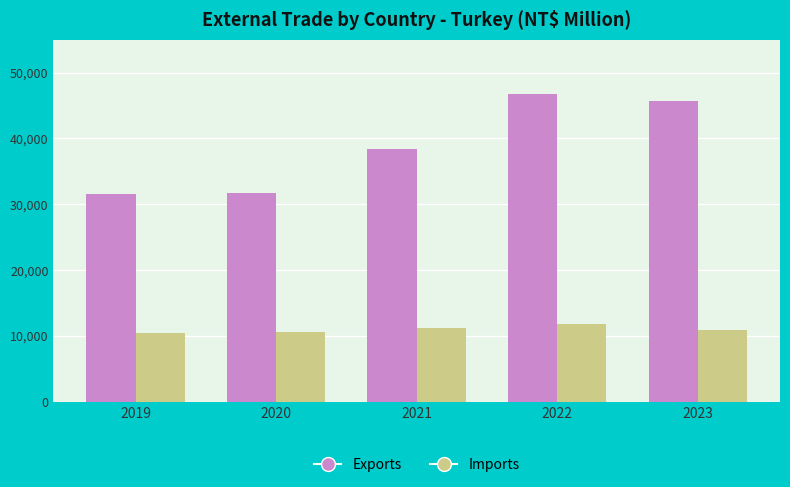

What is the minimum value shown in the chart?

10406